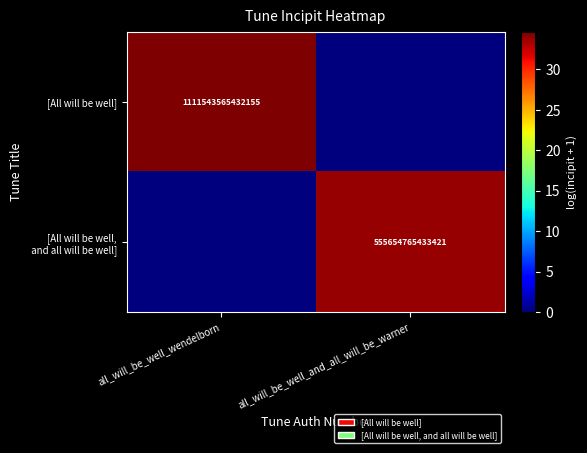

Between all_will_be_well_and_all_will_be_warner and all_will_be_well_wendelborn, which is larger?

all_will_be_well_wendelborn